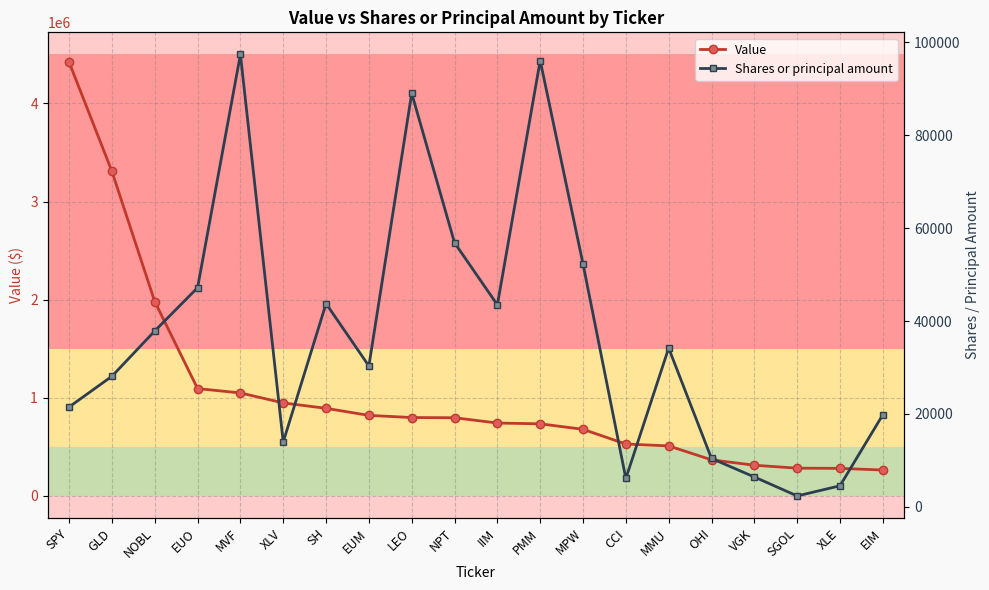

Reading left to right, transcribe all the data shown in this chart.

Value: 4421000	3308000	1981000	1094000	1050000	948000	893000	821000	799000	797000	743000	735000	679000	529000	510000	368000	313000	283000	281000	264000
Shares or principal amount: 21509	28119	37870	47183	97396	13979	43760	30332	89031	56852	43493	96076	52283	6120	34186	10423	6444	2360	4543	19830